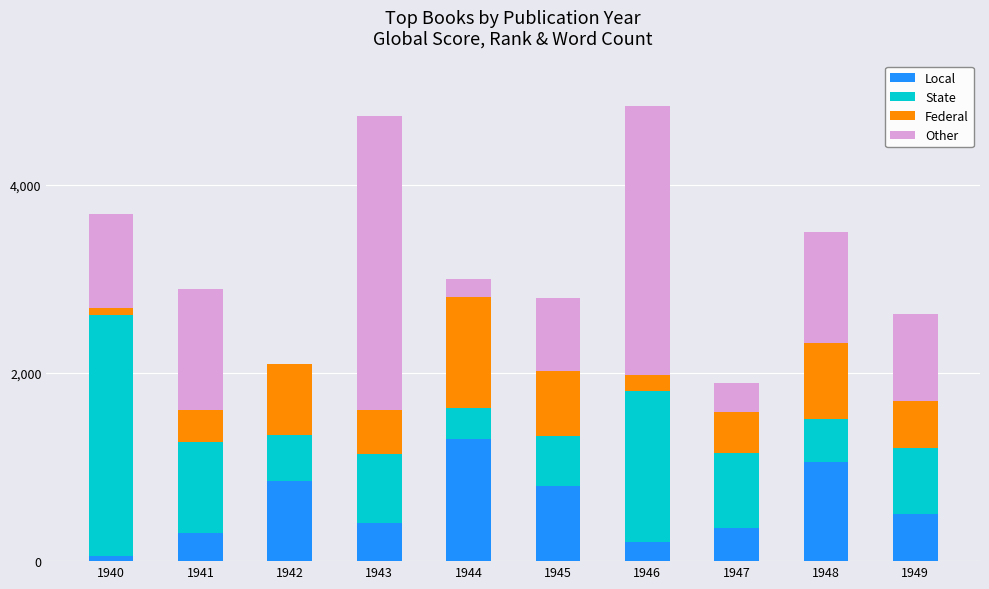

What is the average value of the Local series?

580.0